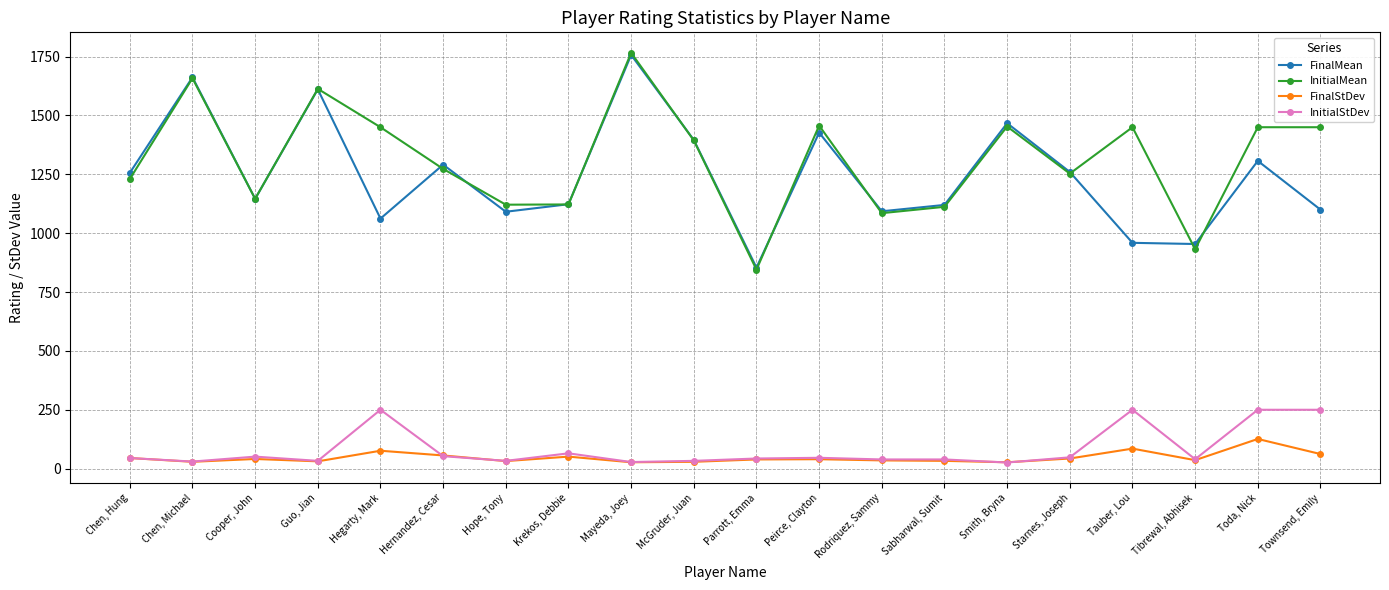

Between Hegarty, Mark and Parrott, Emma, which series saw the biggest shift?

InitialMean